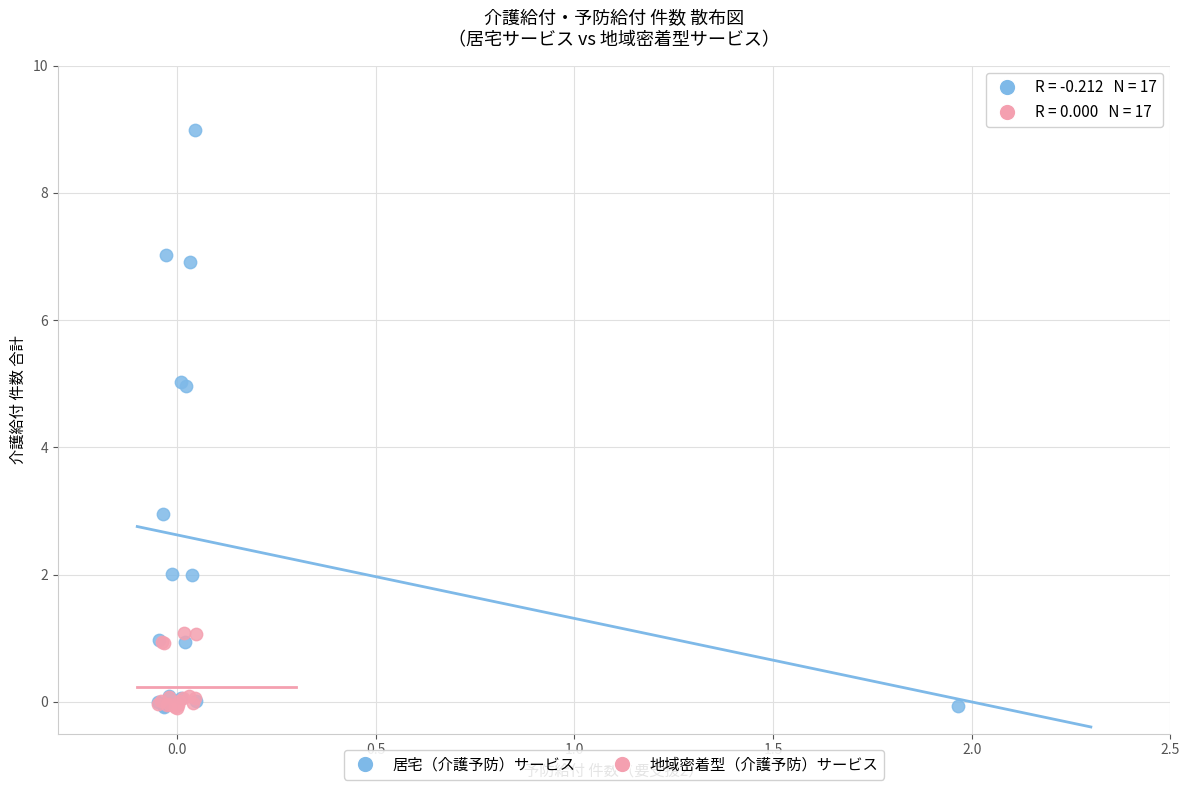

What are all the series names shown in the legend?

居宅（介護予防）サービス, 地域密着型（介護予防）サービス